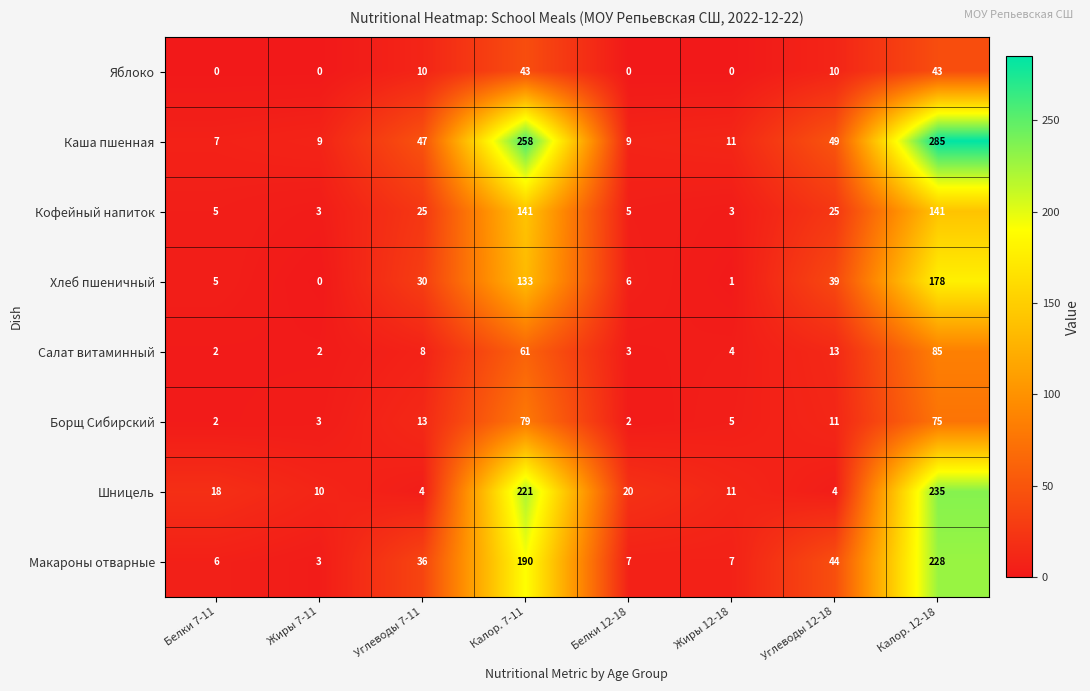

What is the difference between the maximum and second lowest values in the Кофейный напиток series?

138